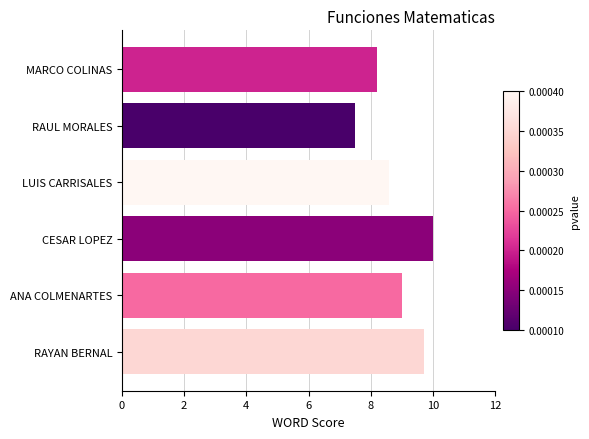

What is the sum of all values?

53.0